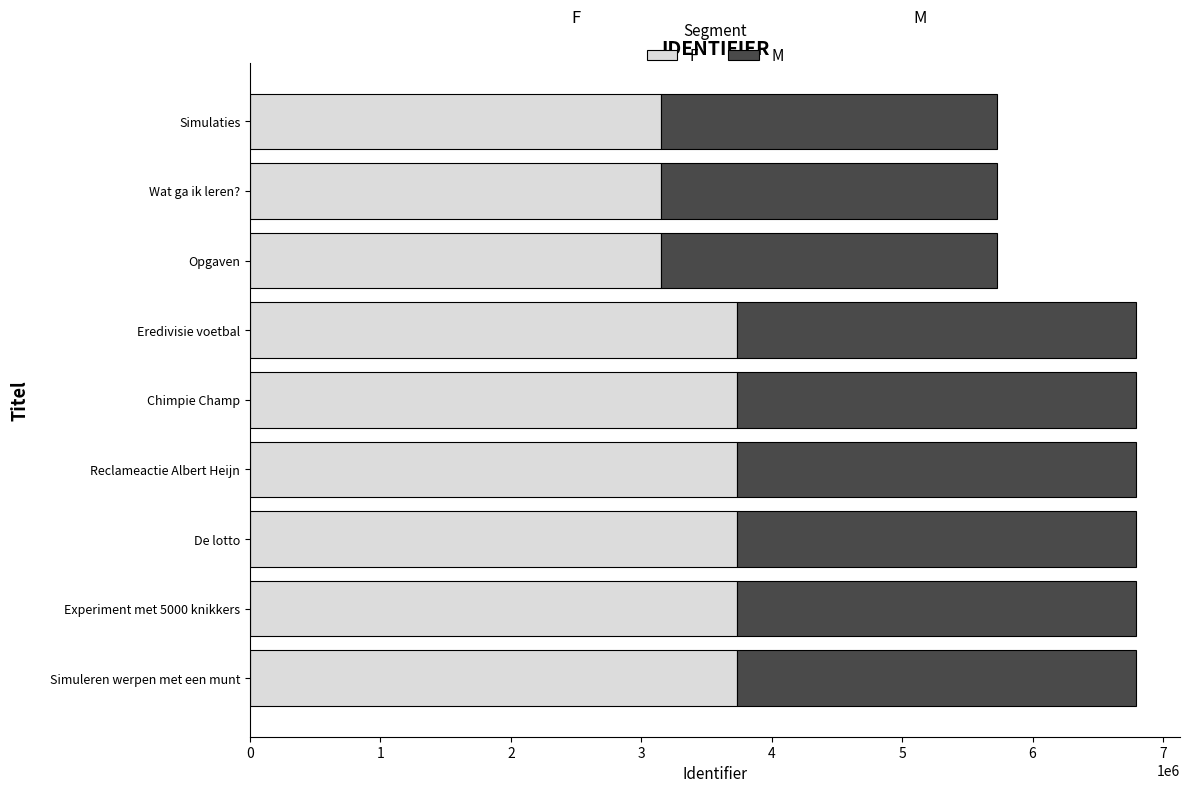

What is the average value of the F series?

3539825.0